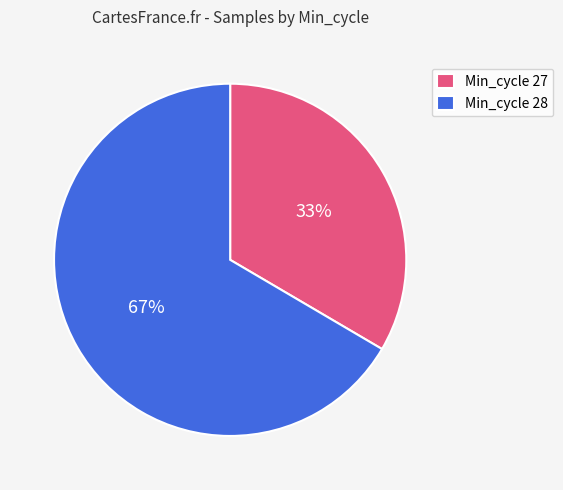

Which slice is the largest?

Min_cycle 28